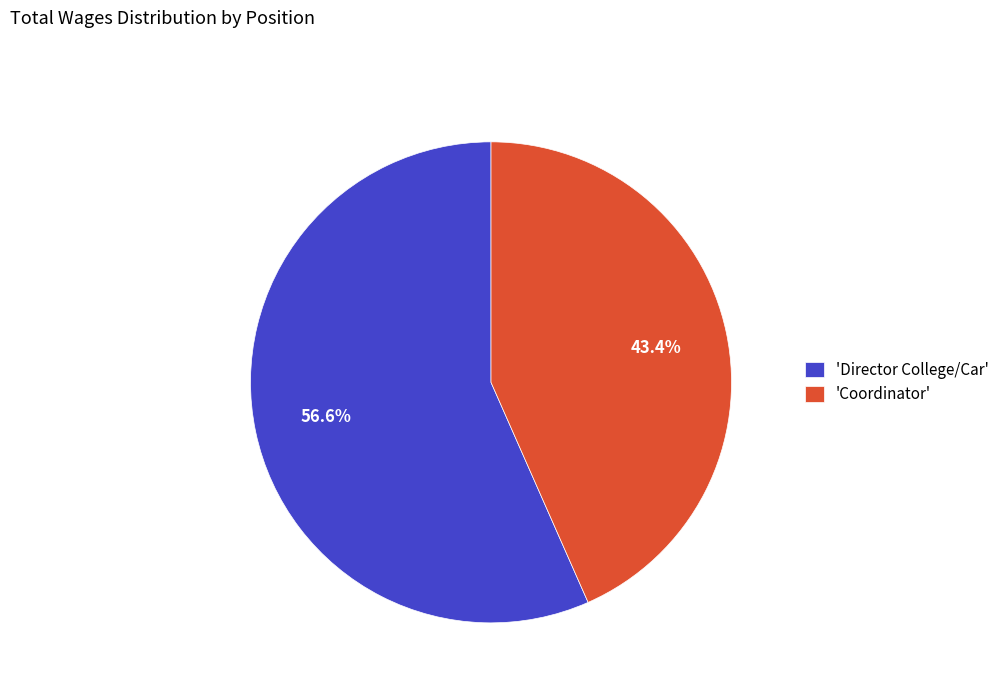

Which category accounts for the majority?

'Director College/Car'